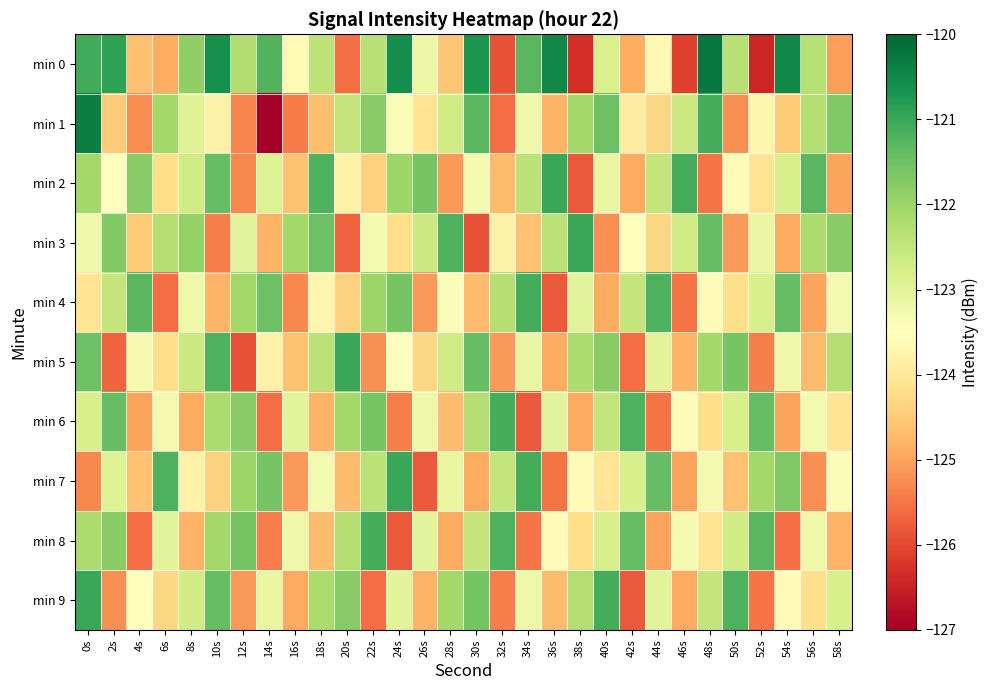

Reading left to right, list all the values displayed in this chart.

min 0: 0s=-121.1	2s=-120.9	4s=-124.6	6s=-124.9	8s=-121.9	10s=-120.6	12s=-122.3	14s=-121.2	16s=-123.6	18s=-122.4	20s=-125.6	22s=-122.4	24s=-120.6	26s=-123.2	28s=-124.6	30s=-120.7	32s=-125.9	34s=-121.3	36s=-120.5	38s=-126.3	40s=-122.8	42s=-124.9	44s=-123.6	46s=-126.1	48s=-120.2	50s=-122.3	52s=-126.4	54s=-120.5	56s=-122.3	58s=-125.0
min 1: 0s=-120.3	2s=-124.5	4s=-125.2	6s=-122.1	8s=-122.9	10s=-123.8	12s=-125.3	14s=-127.0	16s=-125.4	18s=-124.7	20s=-122.5	22s=-121.8	24s=-123.4	26s=-124.1	28s=-122.7	30s=-121.3	32s=-125.6	34s=-123.2	36s=-124.8	38s=-122.1	40s=-121.5	42s=-123.9	44s=-124.3	46s=-122.6	48s=-121.1	50s=-125.2	52s=-123.7	54s=-124.5	56s=-122.3	58s=-121.7
min 2: 0s=-122.1	2s=-123.5	4s=-121.8	6s=-124.2	8s=-122.7	10s=-121.4	12s=-125.3	14s=-122.9	16s=-124.6	18s=-121.2	20s=-123.8	22s=-124.4	24s=-122.0	26s=-121.6	28s=-125.1	30s=-123.3	32s=-124.7	34s=-122.4	36s=-121.0	38s=-125.8	40s=-123.1	42s=-124.9	44s=-122.5	46s=-121.1	48s=-125.5	50s=-123.6	52s=-124.1	54s=-122.8	56s=-121.3	58s=-125.0
min 3: 0s=-123.2	2s=-121.7	4s=-124.5	6s=-122.3	8s=-121.9	10s=-125.4	12s=-123.0	14s=-124.8	16s=-122.1	18s=-121.5	20s=-125.7	22s=-123.3	24s=-124.2	26s=-122.6	28s=-121.2	30s=-125.9	32s=-123.8	34s=-124.6	36s=-122.4	38s=-121.0	40s=-125.2	42s=-123.5	44s=-124.3	46s=-122.7	48s=-121.4	50s=-125.1	52s=-123.1	54s=-124.9	56s=-122.2	58s=-121.8
min 4: 0s=-124.1	2s=-122.5	4s=-121.3	6s=-125.6	8s=-123.2	10s=-124.8	12s=-122.1	14s=-121.5	16s=-125.3	18s=-123.7	20s=-124.4	22s=-122.0	24s=-121.6	26s=-125.1	28s=-123.4	30s=-124.7	32s=-122.3	34s=-121.1	36s=-125.8	38s=-123.0	40s=-124.9	42s=-122.5	44s=-121.2	46s=-125.5	48s=-123.6	50s=-124.2	52s=-122.8	54s=-121.4	56s=-125.0	58s=-123.3
min 5: 0s=-121.5	2s=-125.7	4s=-123.3	6s=-124.2	8s=-122.6	10s=-121.2	12s=-125.9	14s=-123.8	16s=-124.6	18s=-122.4	20s=-121.0	22s=-125.2	24s=-123.5	26s=-124.3	28s=-122.7	30s=-121.4	32s=-125.1	34s=-123.1	36s=-124.9	38s=-122.2	40s=-121.8	42s=-125.6	44s=-123.0	46s=-124.8	48s=-122.1	50s=-121.6	52s=-125.4	54s=-123.2	56s=-124.7	58s=-122.3
min 6: 0s=-122.8	2s=-121.4	4s=-125.0	6s=-123.3	8s=-124.9	10s=-122.2	12s=-121.8	14s=-125.6	16s=-123.0	18s=-124.8	20s=-122.1	22s=-121.6	24s=-125.4	26s=-123.2	28s=-124.7	30s=-122.3	32s=-121.1	34s=-125.8	36s=-123.0	38s=-124.9	40s=-122.5	42s=-121.2	44s=-125.5	46s=-123.6	48s=-124.2	50s=-122.8	52s=-121.4	54s=-125.0	56s=-123.3	58s=-124.1
min 7: 0s=-125.3	2s=-122.9	4s=-124.6	6s=-121.2	8s=-123.8	10s=-124.4	12s=-122.0	14s=-121.6	16s=-125.1	18s=-123.3	20s=-124.7	22s=-122.4	24s=-121.0	26s=-125.8	28s=-123.1	30s=-124.9	32s=-122.5	34s=-121.1	36s=-125.5	38s=-123.6	40s=-124.1	42s=-122.8	44s=-121.4	46s=-125.0	48s=-123.3	50s=-124.6	52s=-122.1	54s=-121.7	56s=-125.2	58s=-123.4
min 8: 0s=-122.2	2s=-121.8	4s=-125.6	6s=-123.0	8s=-124.8	10s=-122.1	12s=-121.6	14s=-125.4	16s=-123.2	18s=-124.7	20s=-122.3	22s=-121.1	24s=-125.8	26s=-123.0	28s=-124.9	30s=-122.5	32s=-121.2	34s=-125.5	36s=-123.6	38s=-124.2	40s=-122.8	42s=-121.4	44s=-125.0	46s=-123.3	48s=-124.1	50s=-122.7	52s=-121.3	54s=-125.6	56s=-123.2	58s=-124.8
min 9: 0s=-121.0	2s=-125.2	4s=-123.5	6s=-124.3	8s=-122.7	10s=-121.4	12s=-125.1	14s=-123.1	16s=-124.9	18s=-122.2	20s=-121.8	22s=-125.6	24s=-123.0	26s=-124.8	28s=-122.1	30s=-121.6	32s=-125.4	34s=-123.2	36s=-124.7	38s=-122.3	40s=-121.1	42s=-125.8	44s=-123.0	46s=-124.9	48s=-122.5	50s=-121.2	52s=-125.5	54s=-123.6	56s=-124.2	58s=-122.8